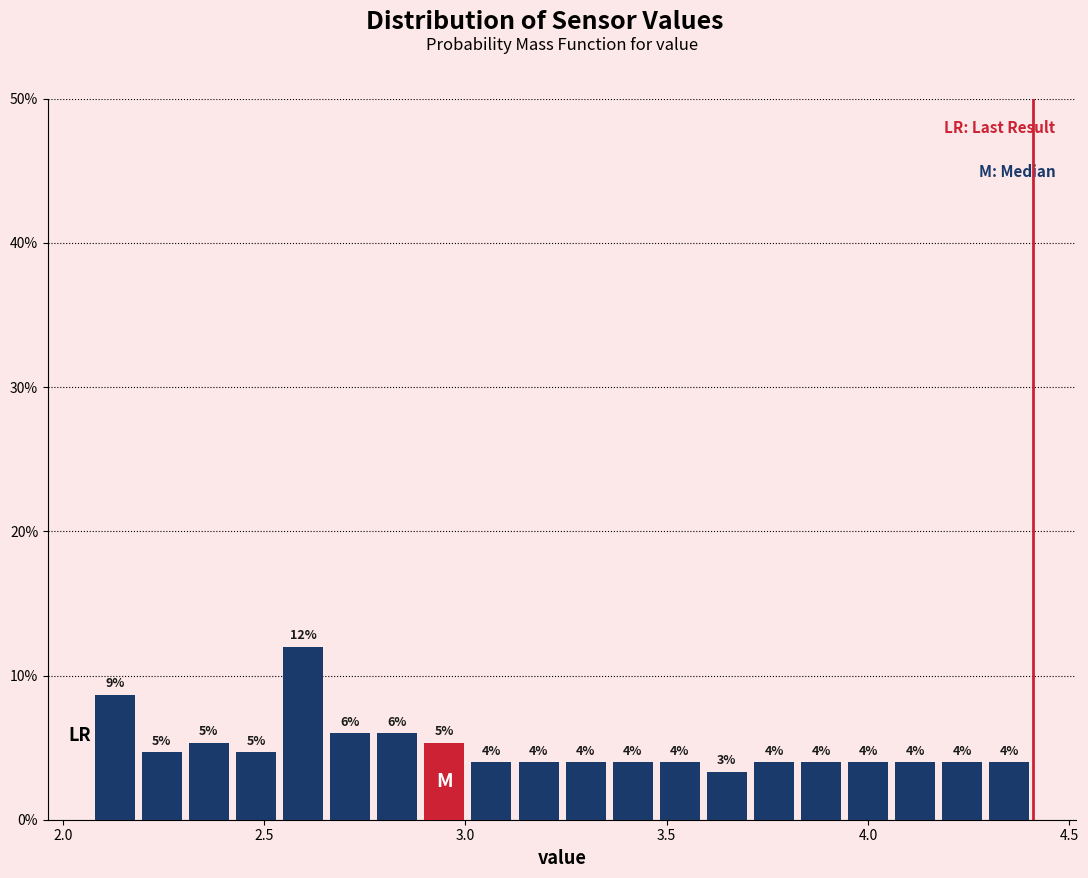

Around what value on the x-axis is the tallest bar? Give the approximate position of its centre, as read against the axis.

2.60